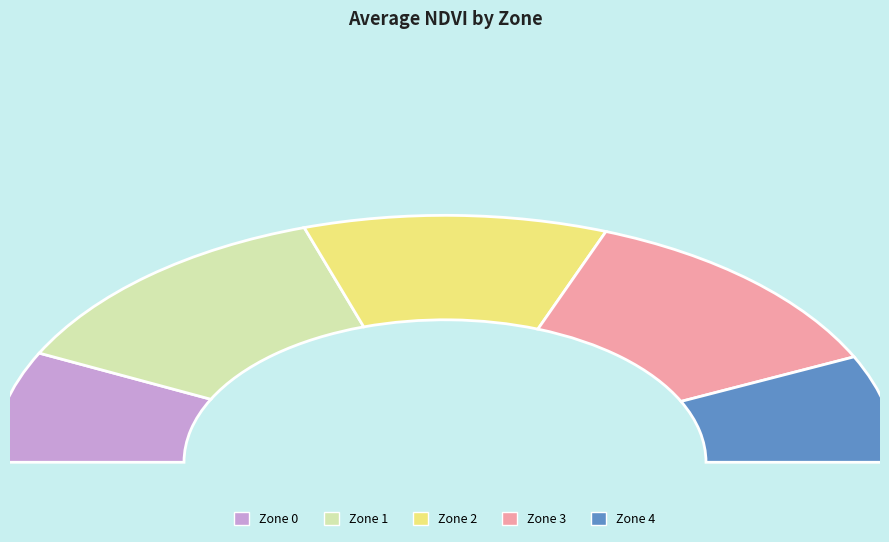

Which slice is the largest?

Zone 1